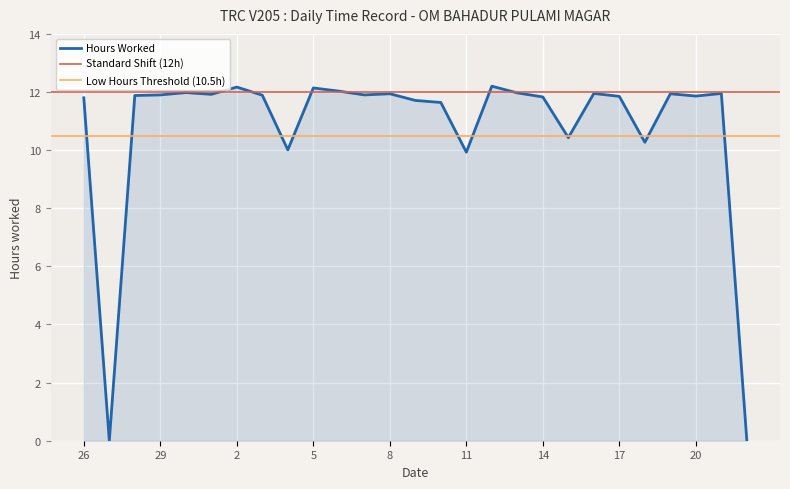

What value does the data have at 26?

11.8